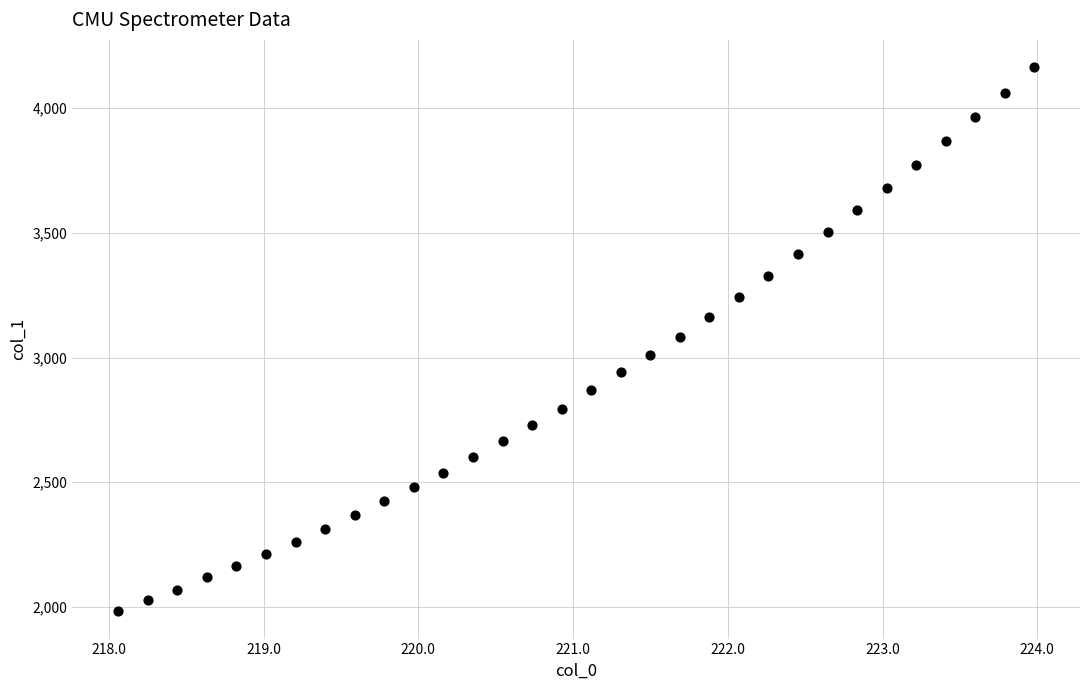

What is the range of Y values (max minus min)?

2183.1